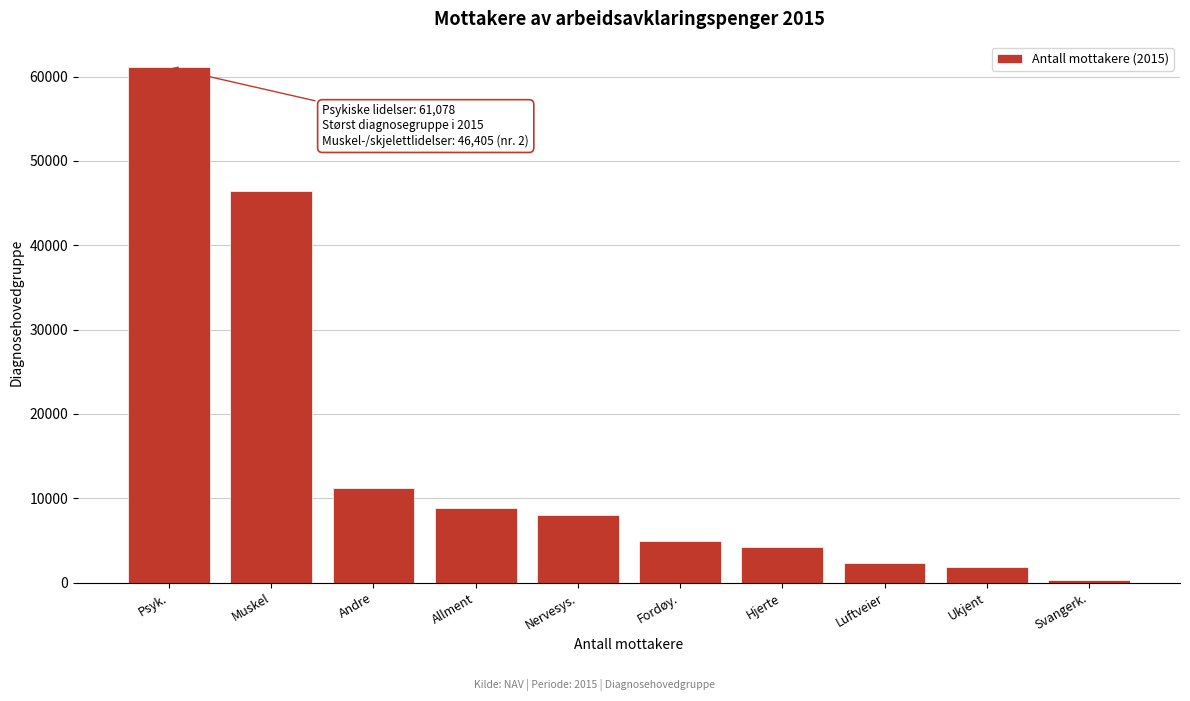

Reading left to right, extract all data points from this chart.

61078	46405	11252	8820	8057	4914	4223	2383	1843	332